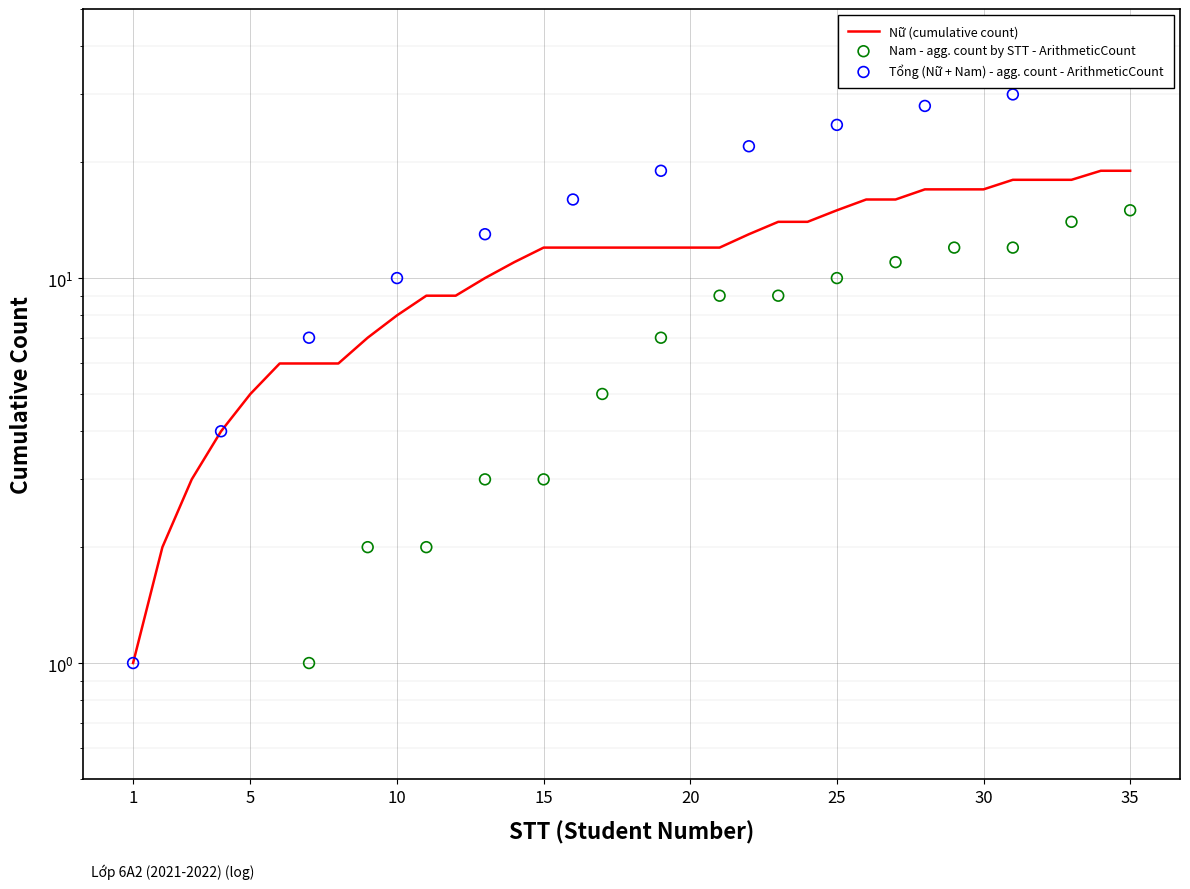

What is the ratio of the value at 8 to the value at 3?

2.0